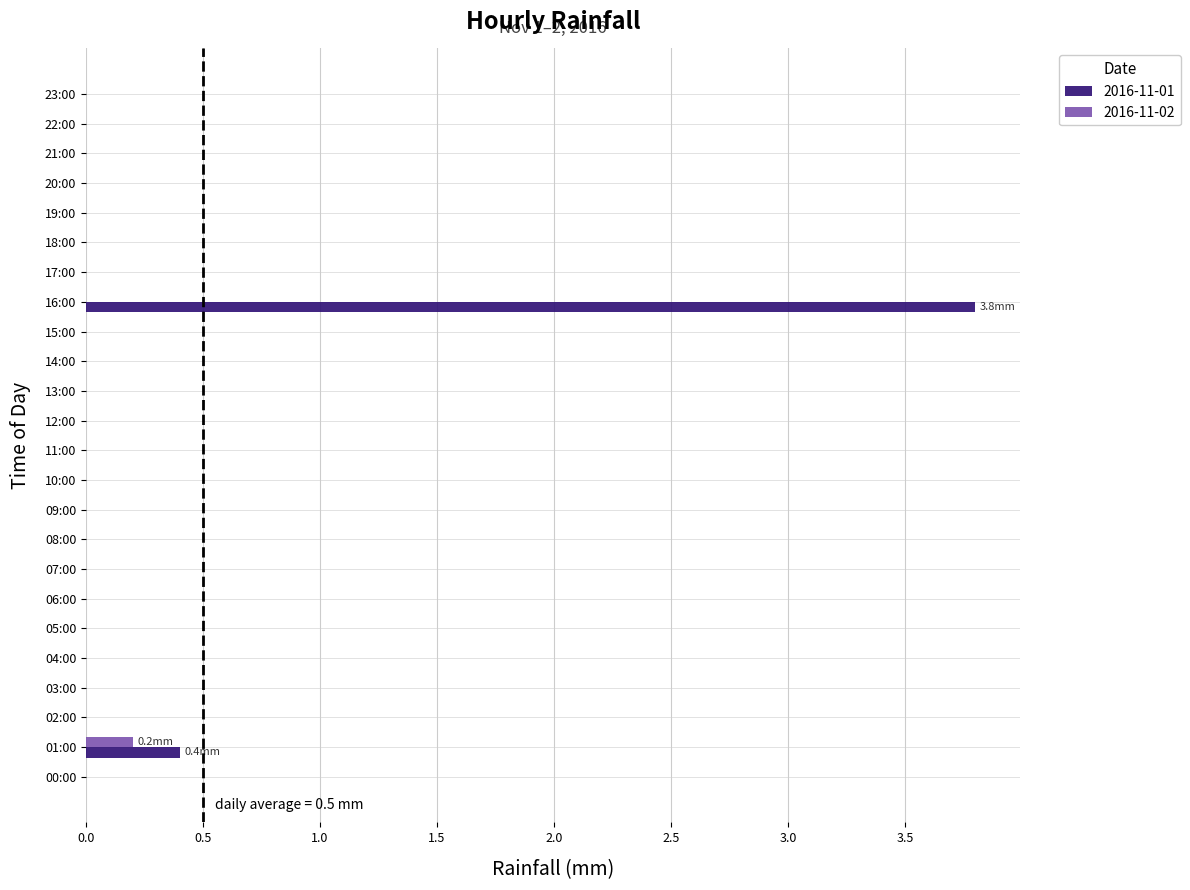

Count the 2016-11-01 values in the range 0 to 1.

23